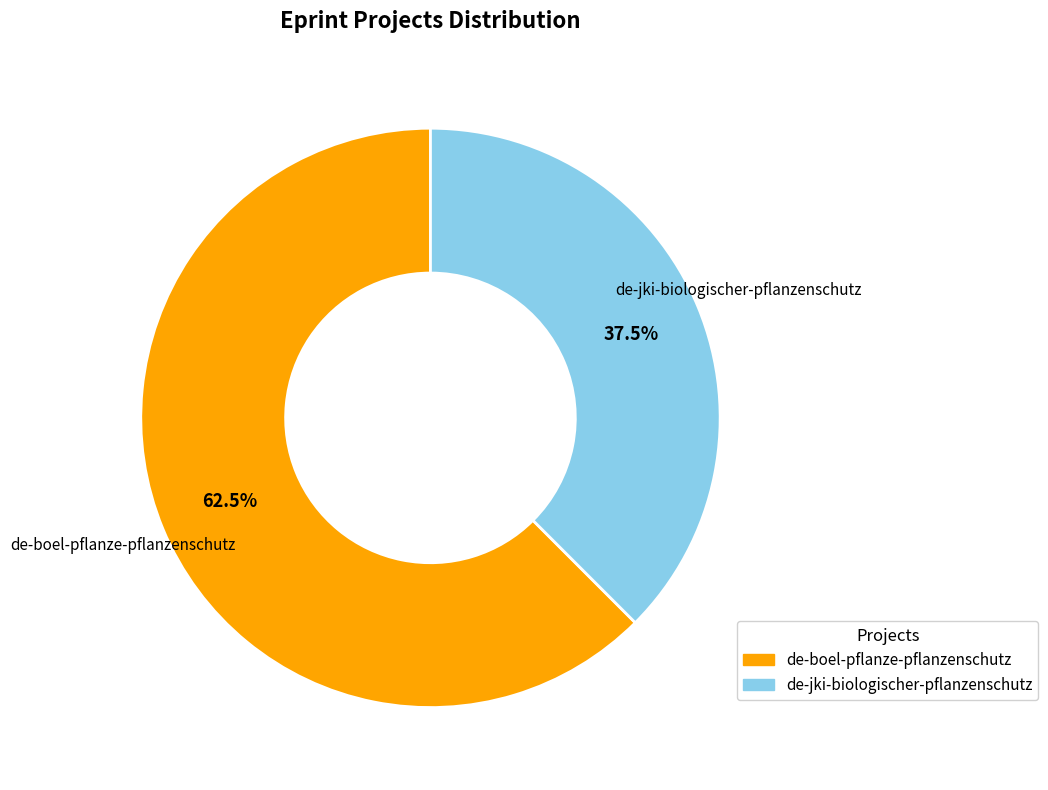

How many segments does this pie chart have?

2